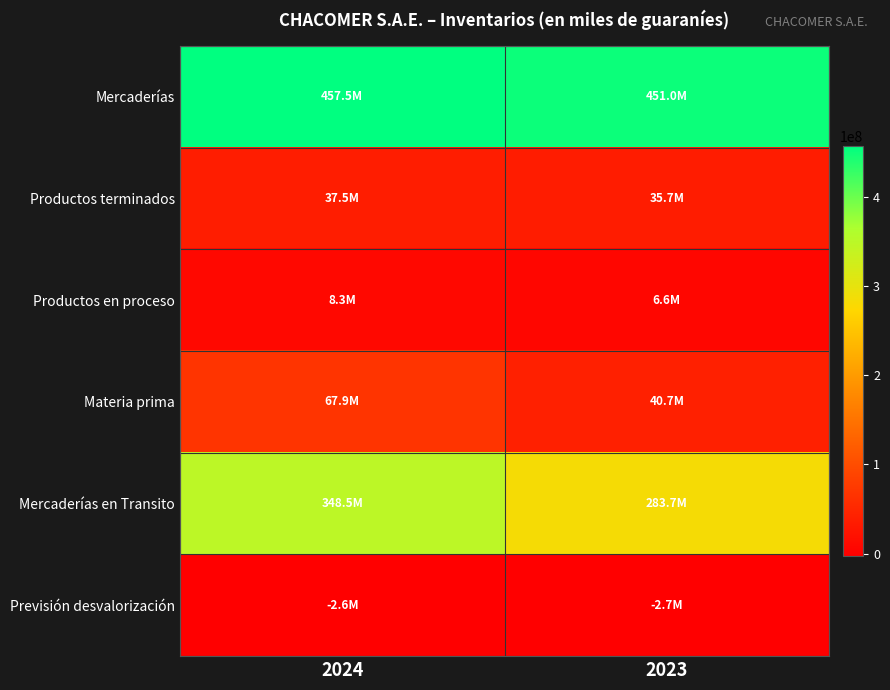

Rank the series by their maximum value, from highest to lowest.

Mercaderías, Mercaderías en Transito, Materia prima, Productos terminados, Productos en proceso, Previsión desvalorización